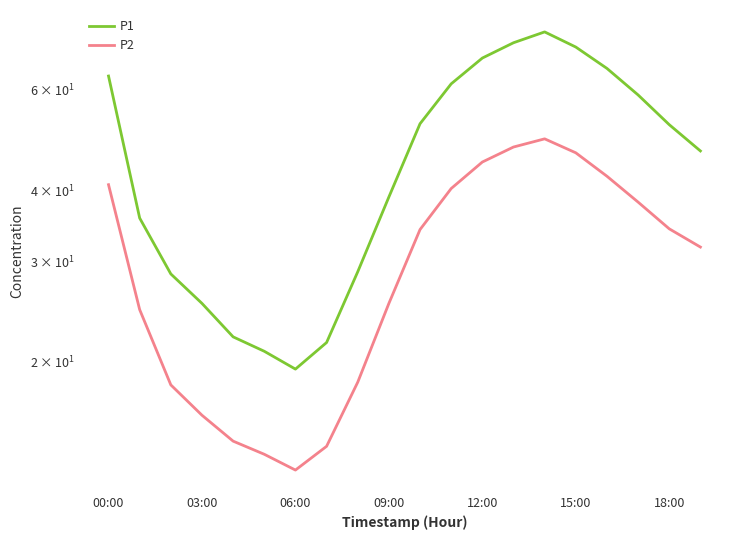

What is the total value across all series at 17?

96.8